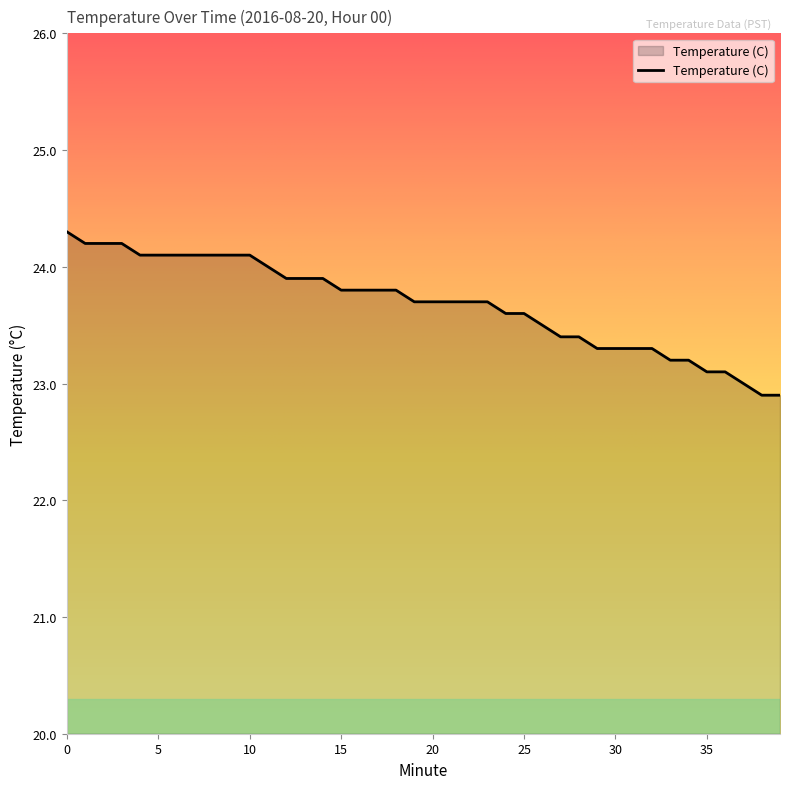

What is the greatest value displayed?

24.3